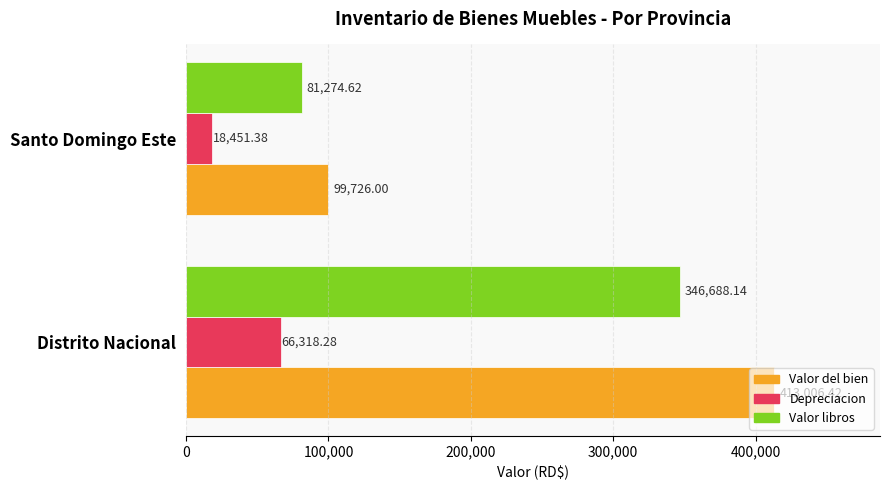

How many distinct data groups are displayed?

3